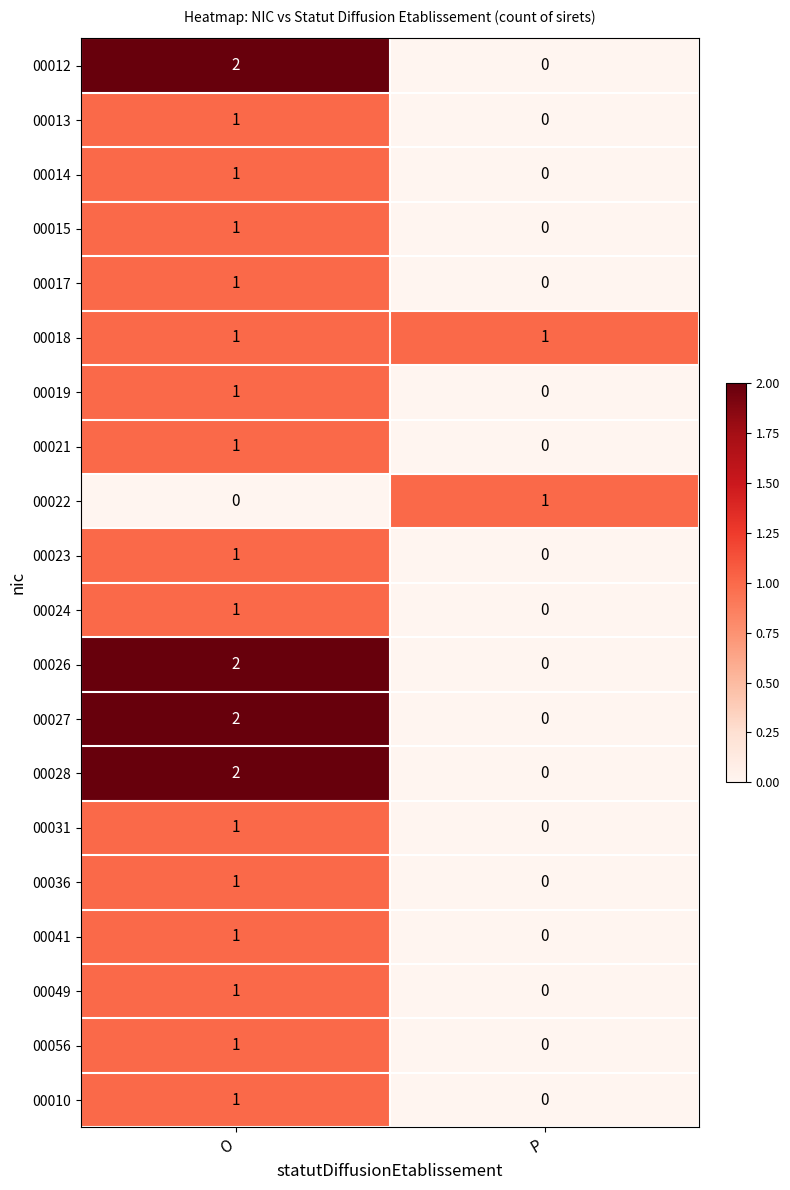

How many positive values does the 00036 series have?

1